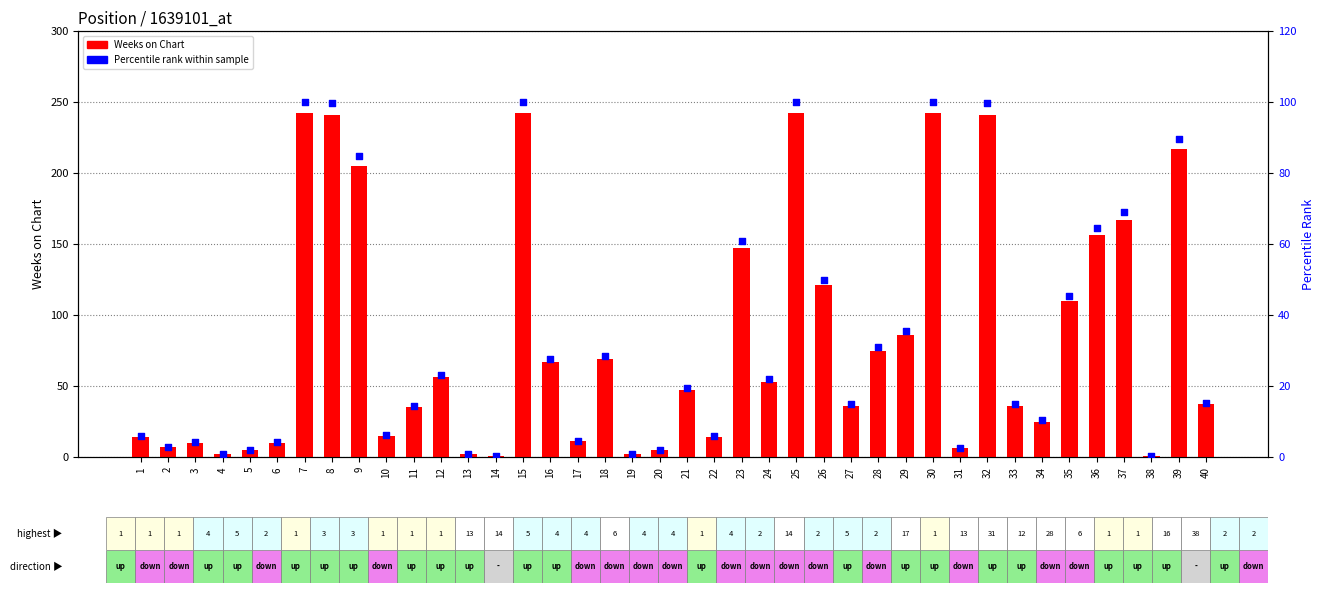

Which series reaches the minimum Y coordinate?

Percentile Rank (Weeks)